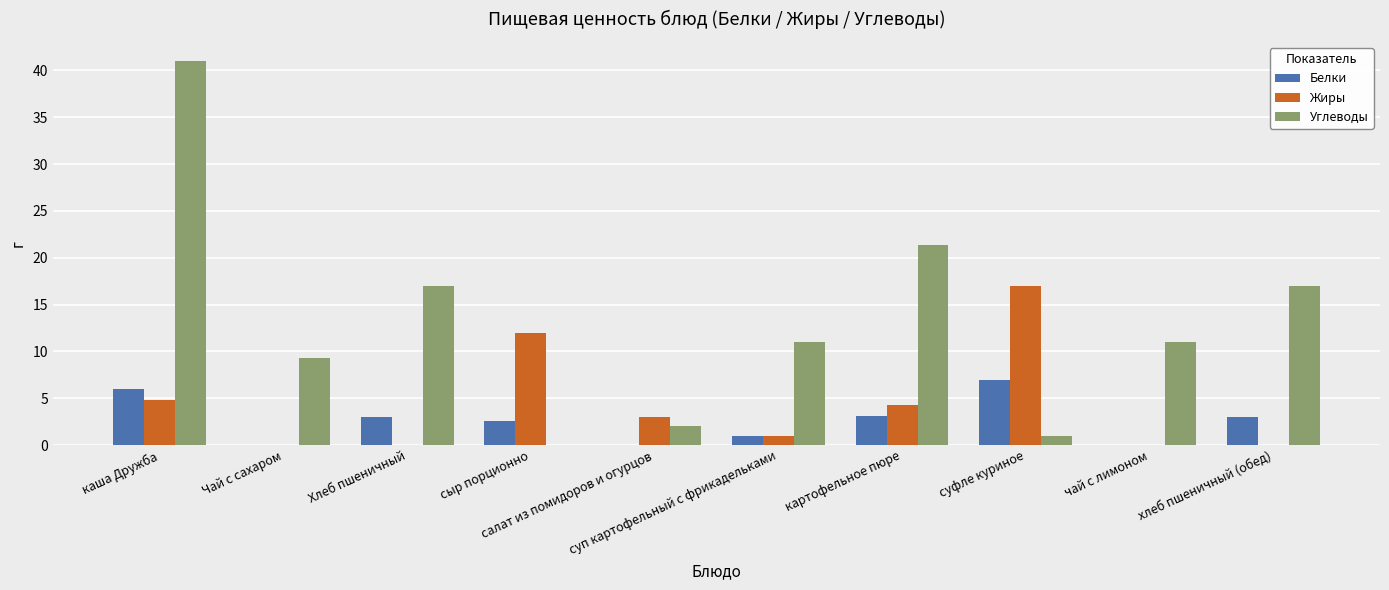

How many groups of bars are there?

10